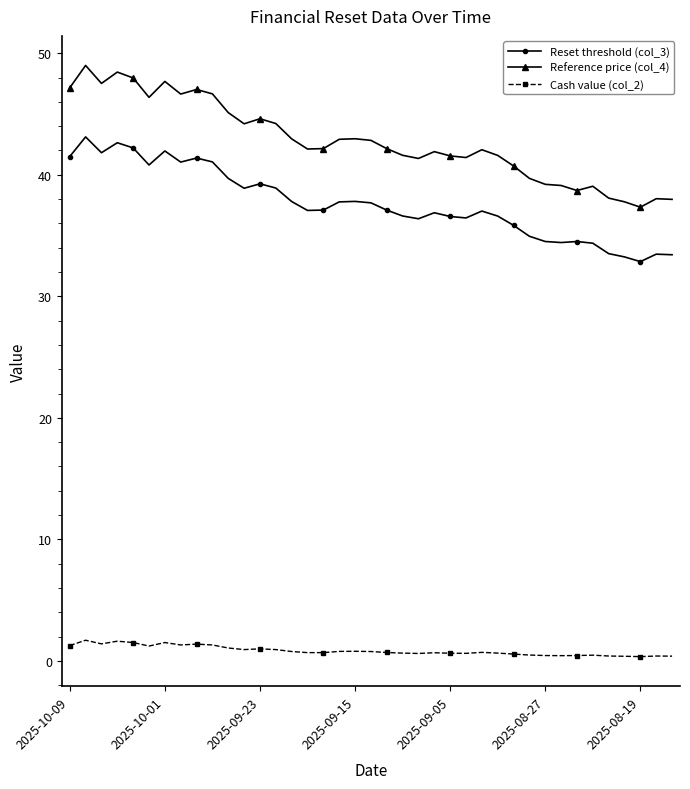

Count the number of data series in this chart.

3